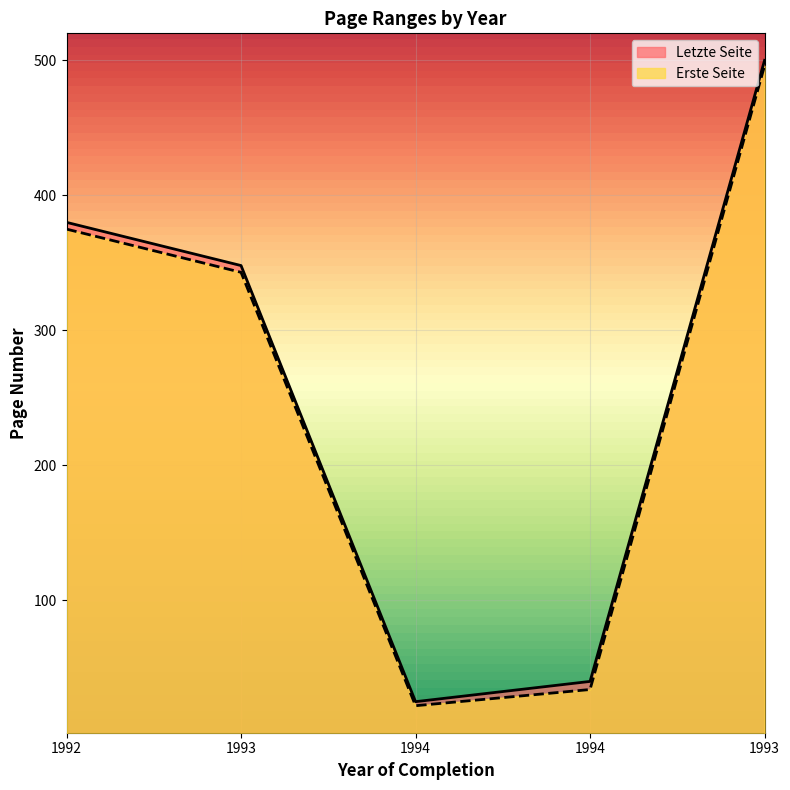

How many distinct data groups are displayed?

2